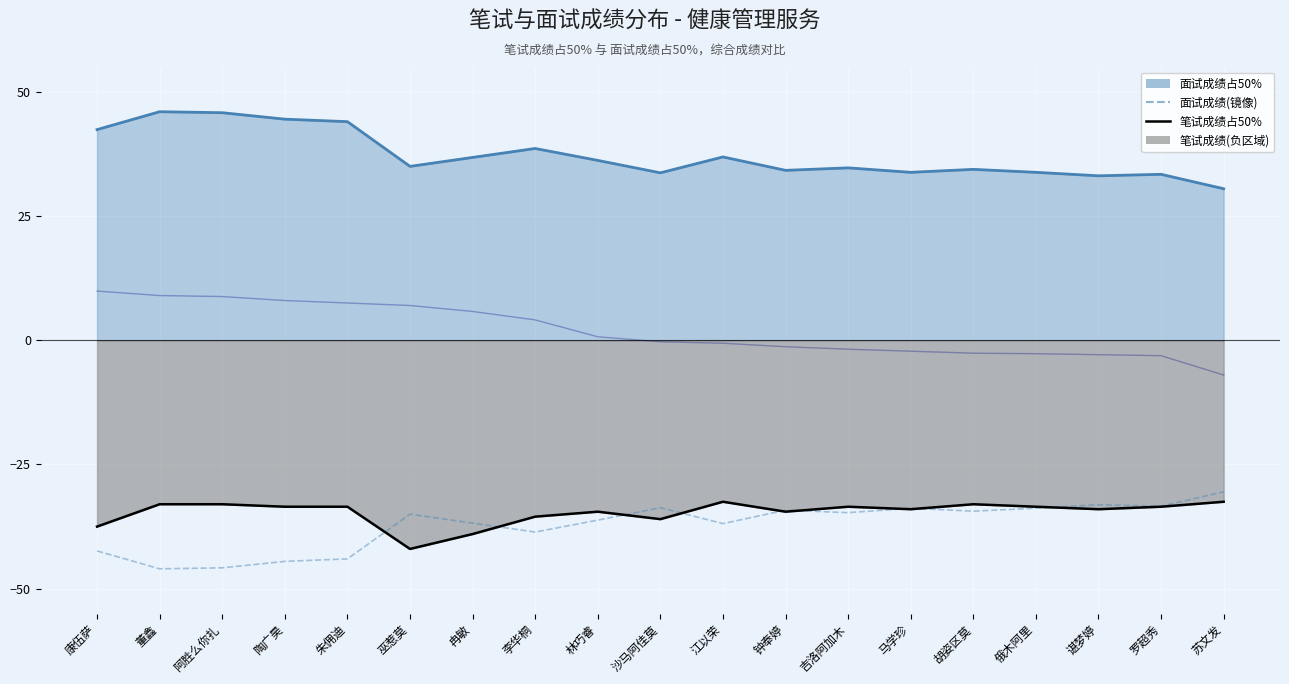

How many values in 综合成绩(偏移) are above zero?

9